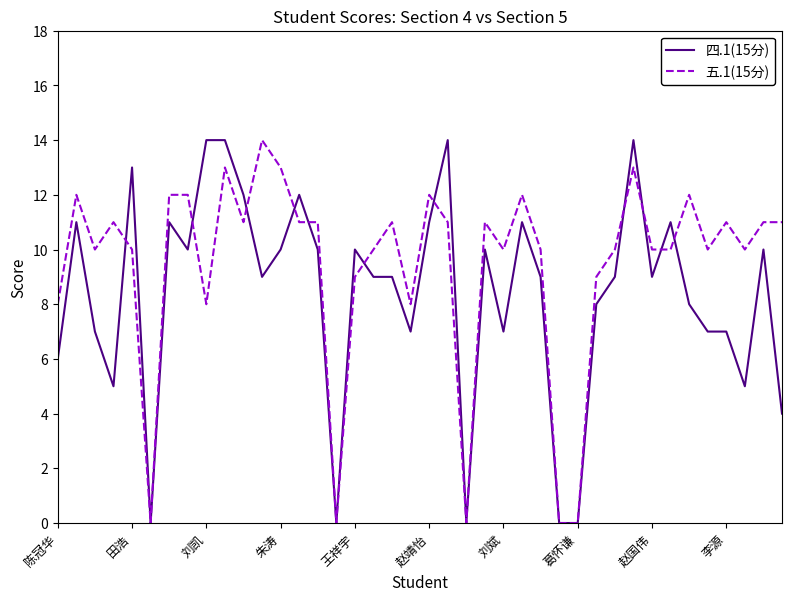

How many categories are shown in the chart?

40